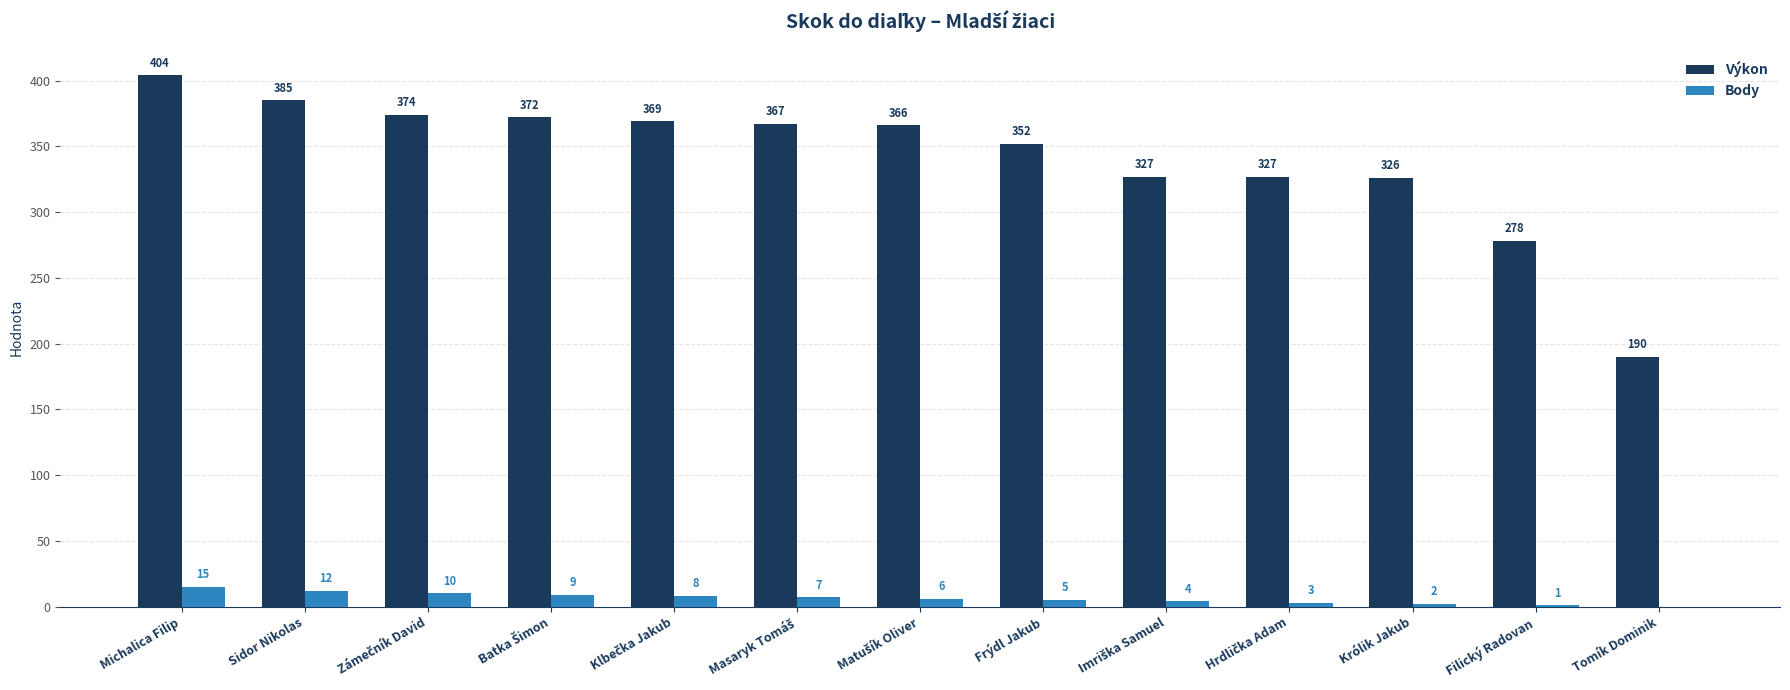

Between Michalica Filip and Tomík Dominik, which series saw the biggest shift?

Výkon